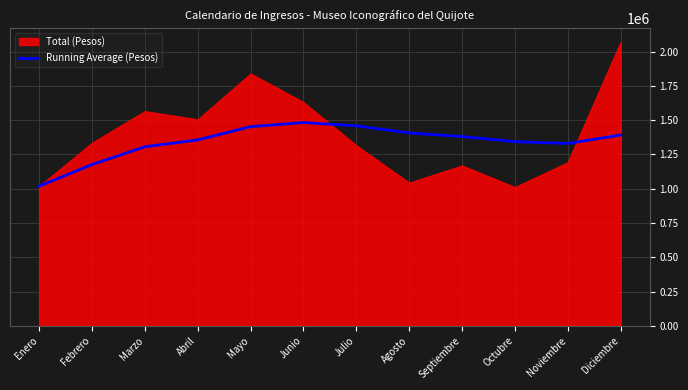

What is the average value?

1341952.8